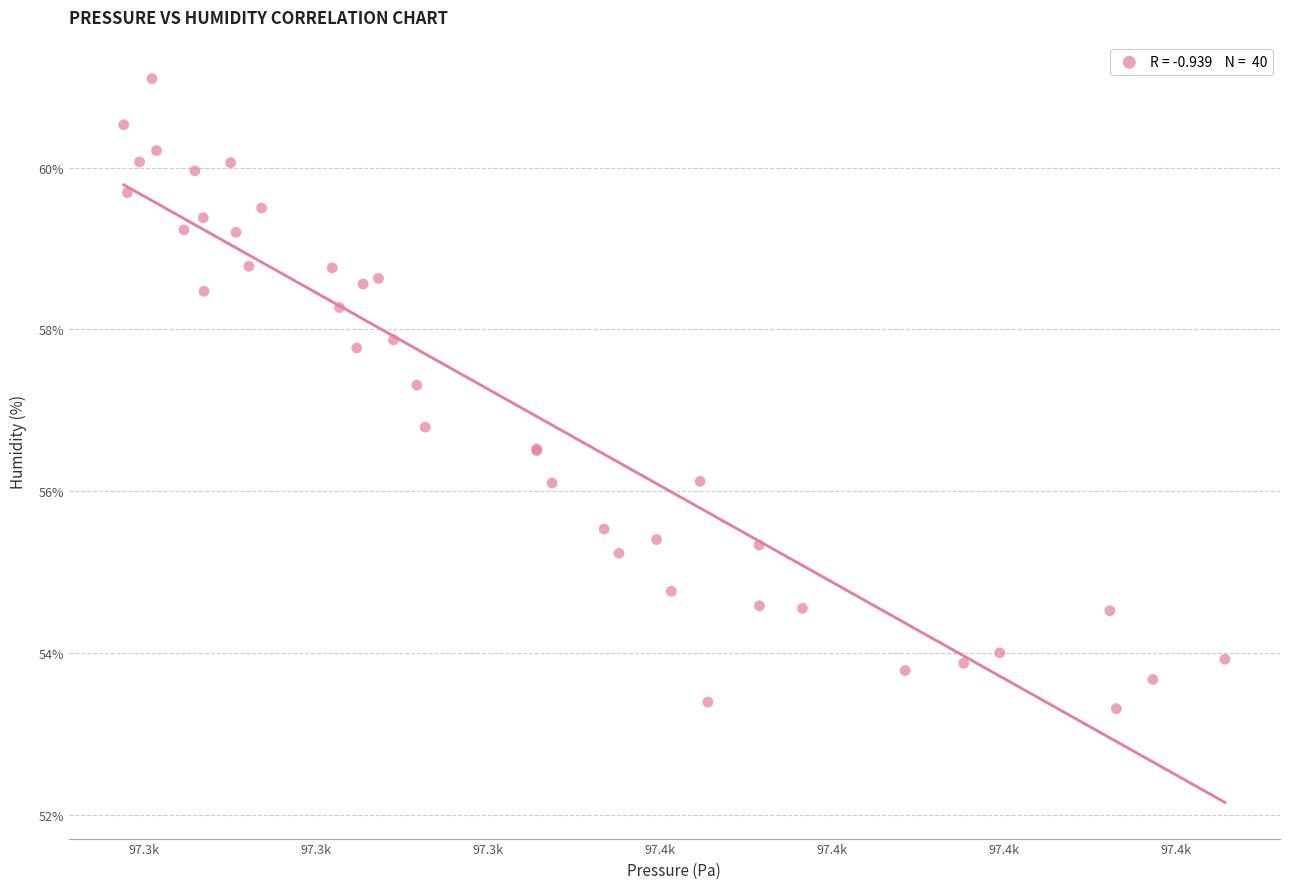

What Y value in the scatter plot is closest to 57?

56.8